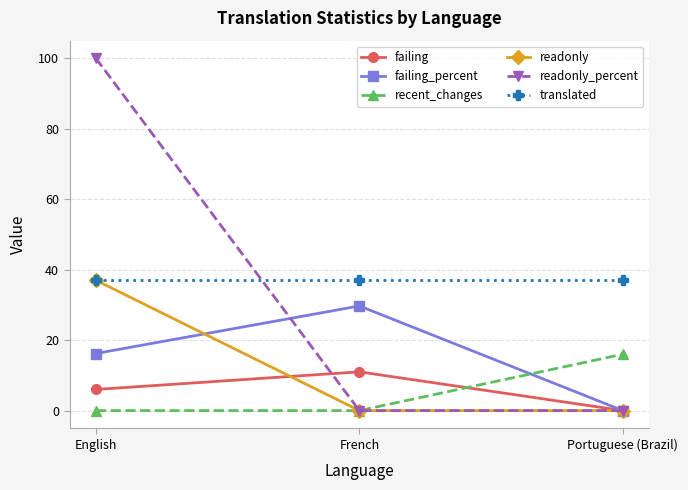

Reading right to left, transcribe all the data shown in this chart.

failing: 0.0	11.0	6.0
failing_percent: 0.0	29.7	16.2
recent_changes: 16.0	0.0	0.0
readonly: 0.0	0.0	37.0
readonly_percent: 0.0	0.0	100.0
translated: 37.0	37.0	37.0